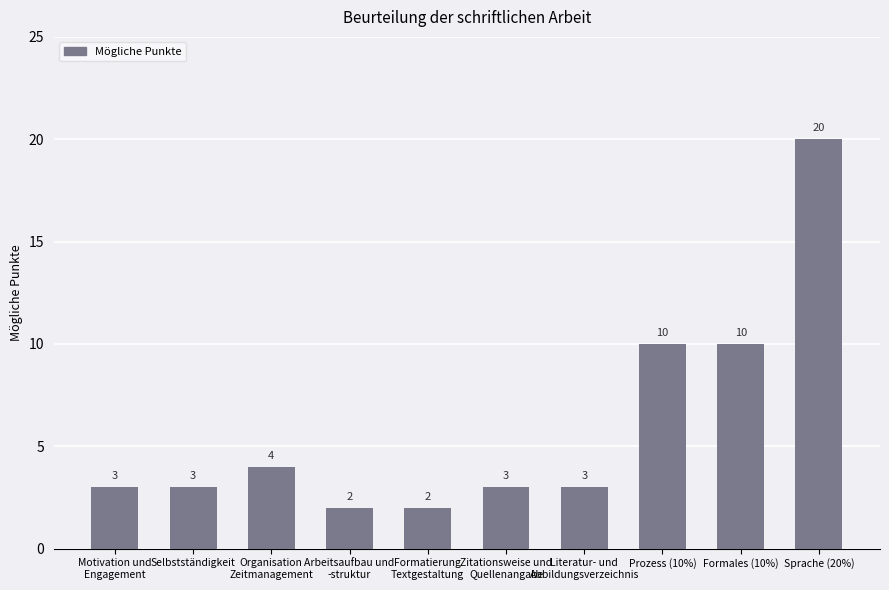

The chart shows a value of 10 at Formales (10%). True or false?

True